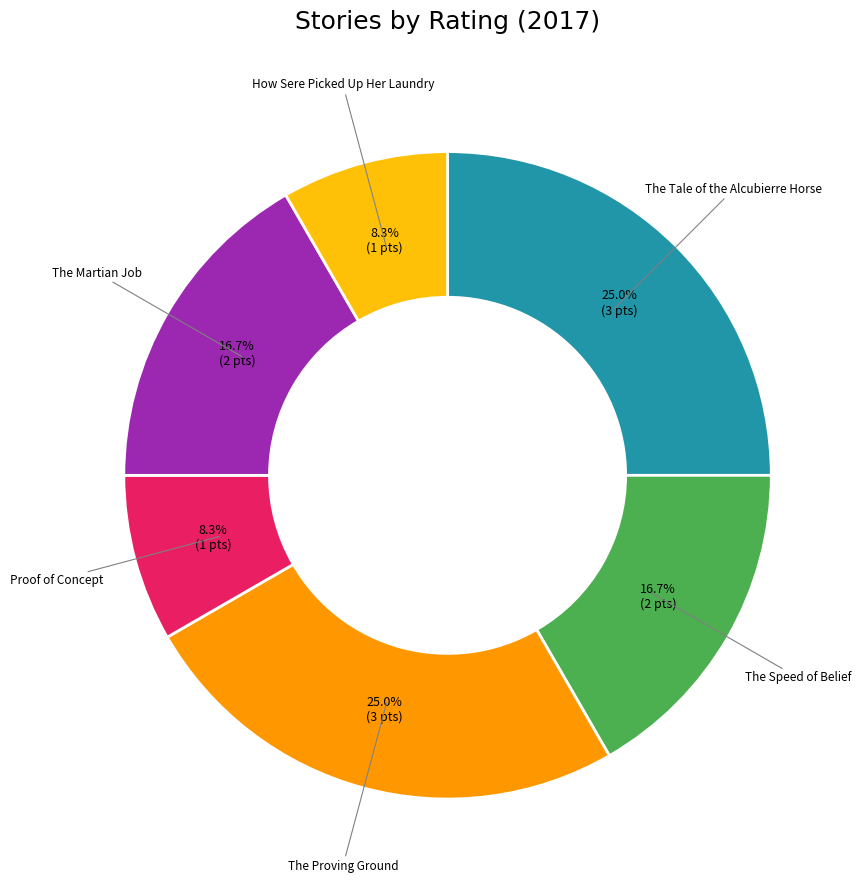

Does any single category account for the majority?

No